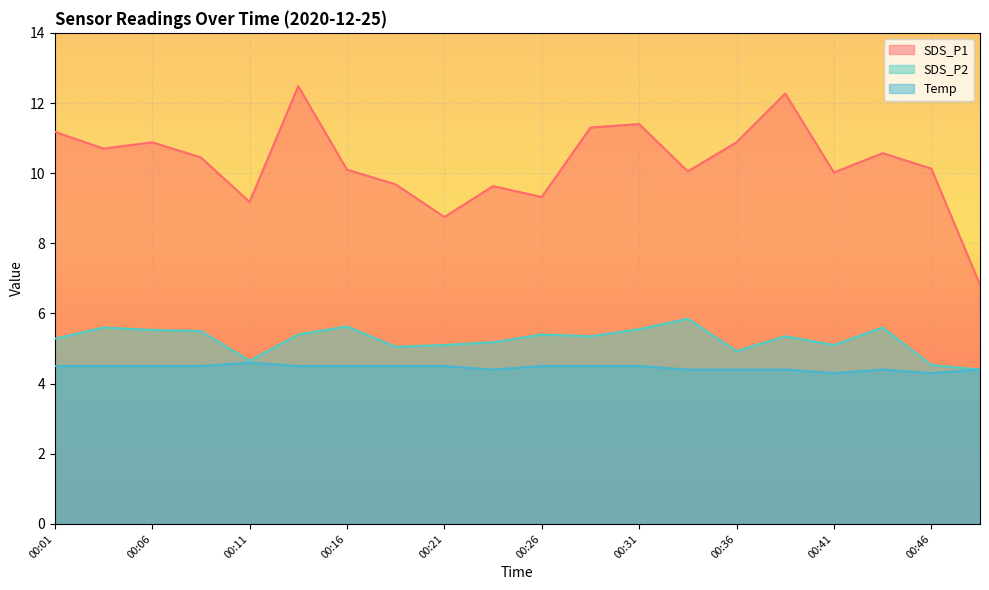

Which category has the highest value across all series?

00:14